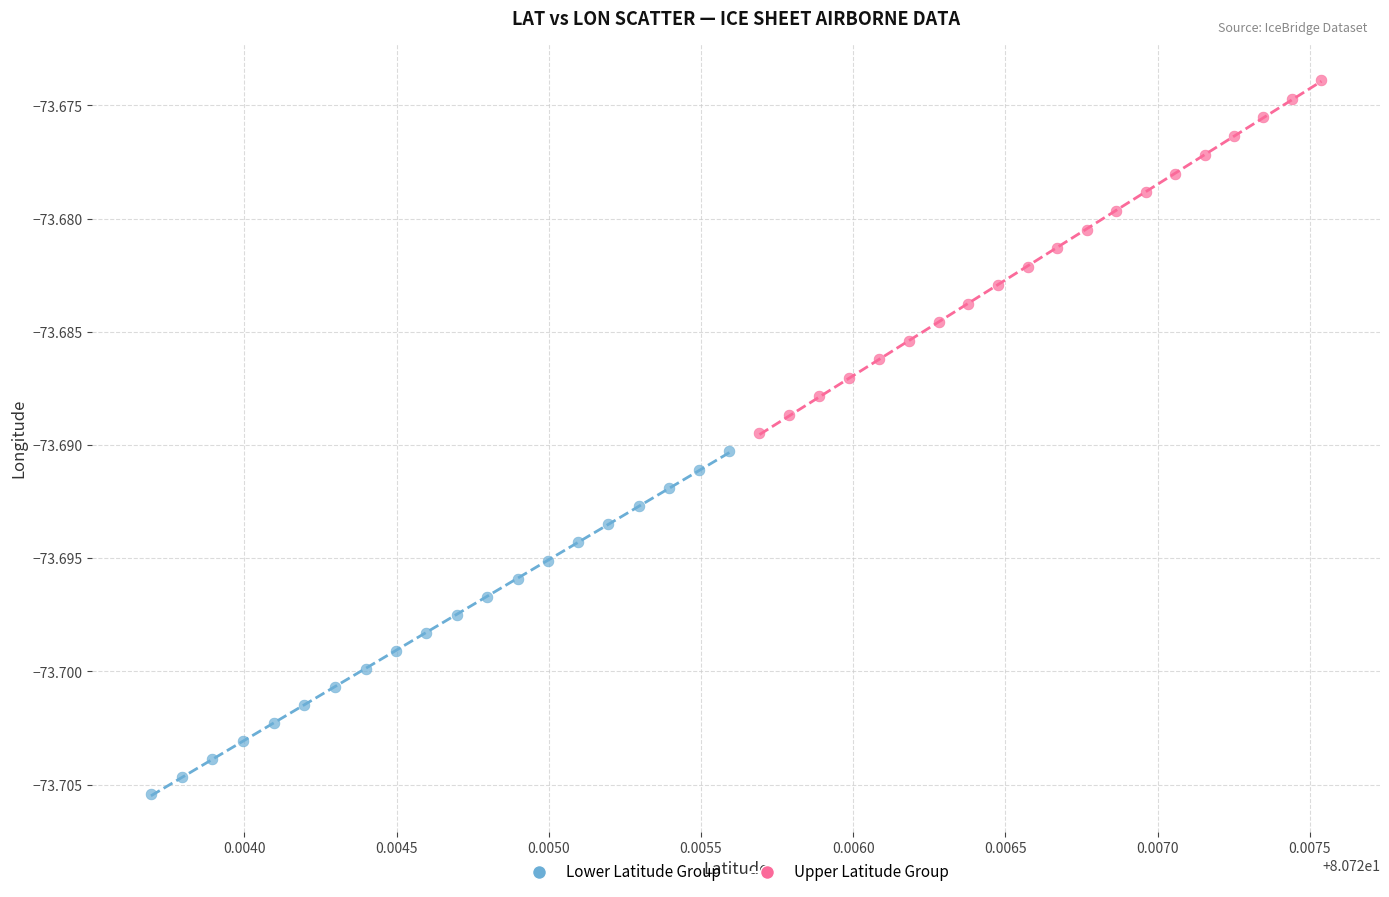

What are all the series names shown in the legend?

Lower Latitude Group, Upper Latitude Group